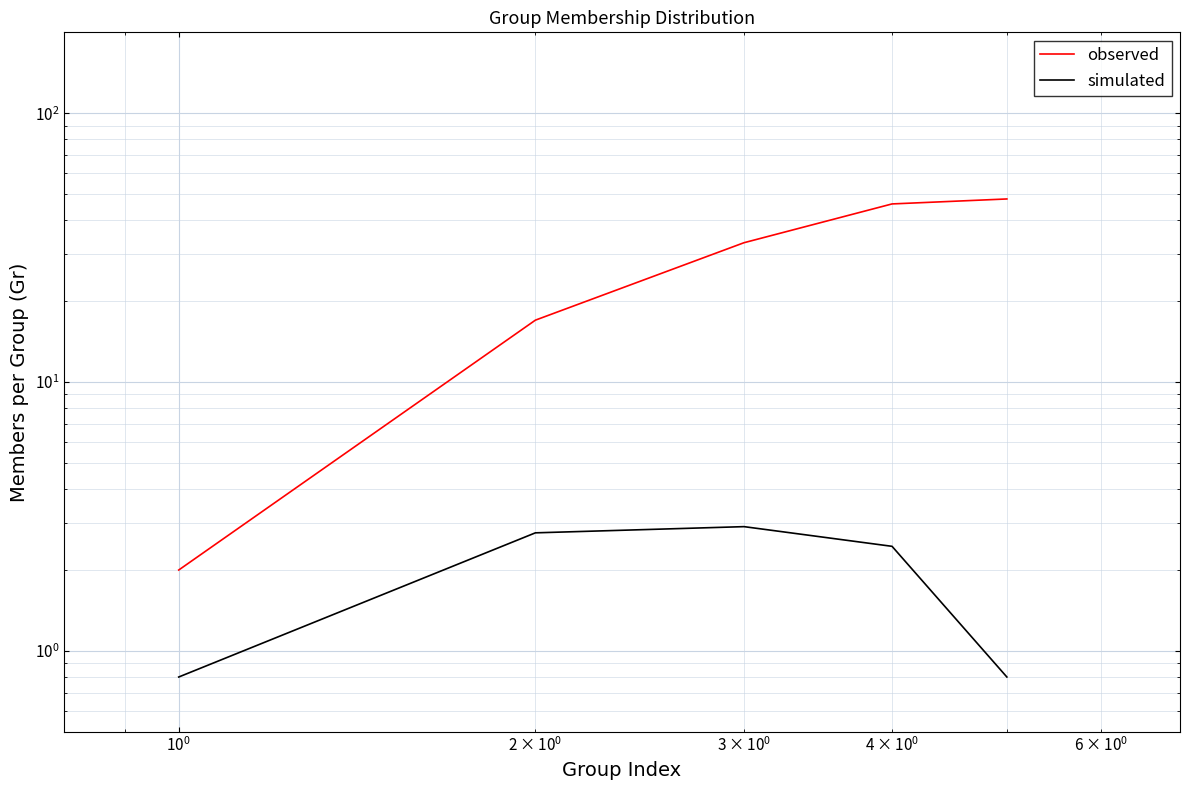

Does the chart display data point markers on the line(s)?

No